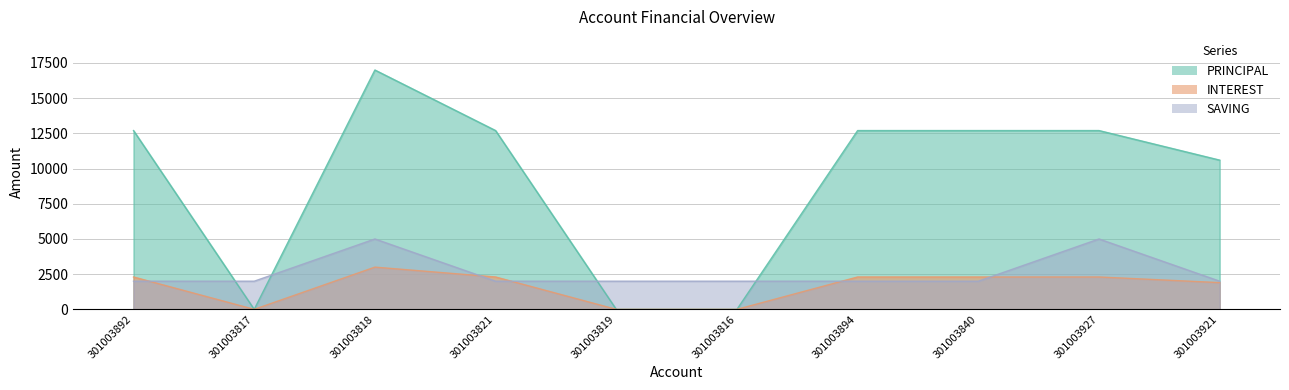

The PRINCIPAL series shows 5300 at 301003818. True or false?

False